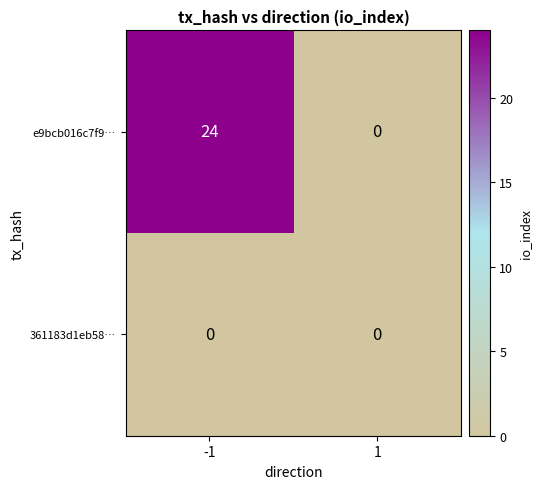

What is the sum of the e9bcb016c7f9… values at 1 and -1?

24